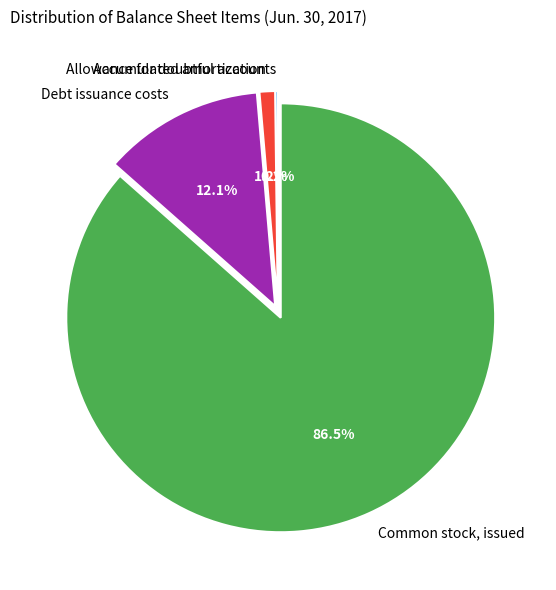

How much of the chart is everything except Accumulated amortization?

98.8%